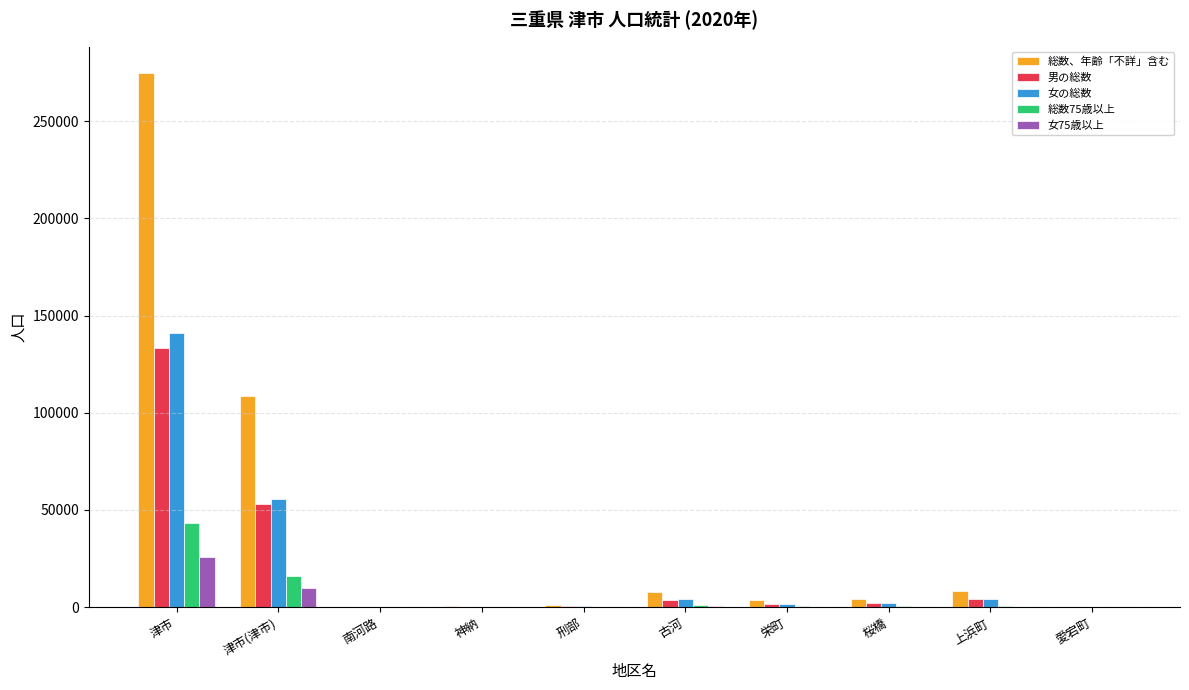

At which category does the chart reach its peak across all series?

津市